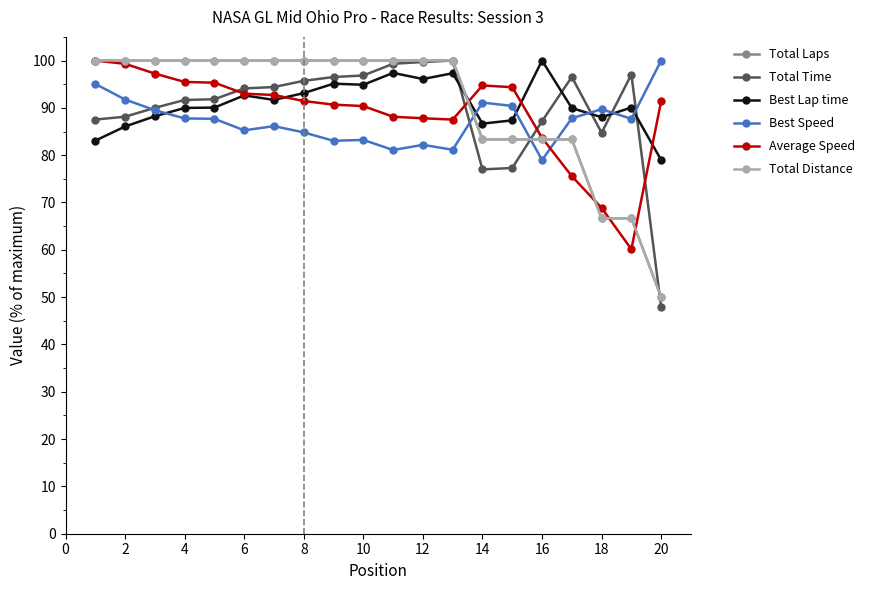

What is the average value of the Best Speed series?

87.2